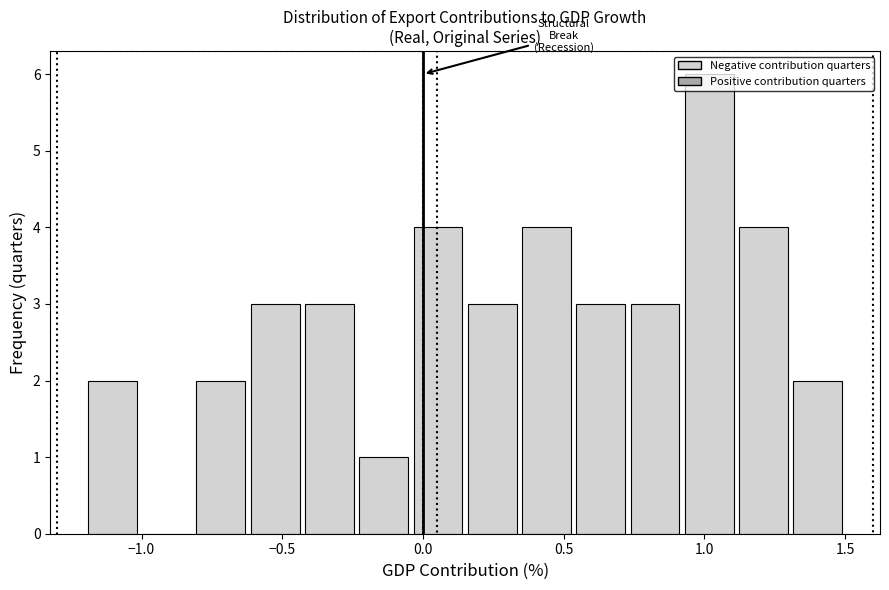

Read against the x-axis, roughly where is the centre of the tallest bar?

1.00